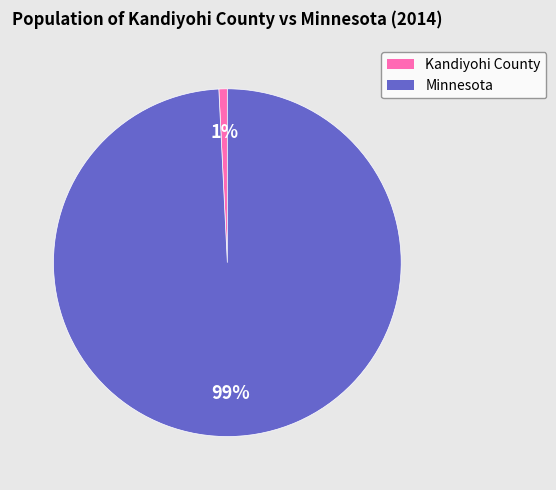

Which has a higher value, Kandiyohi County or Minnesota?

Minnesota